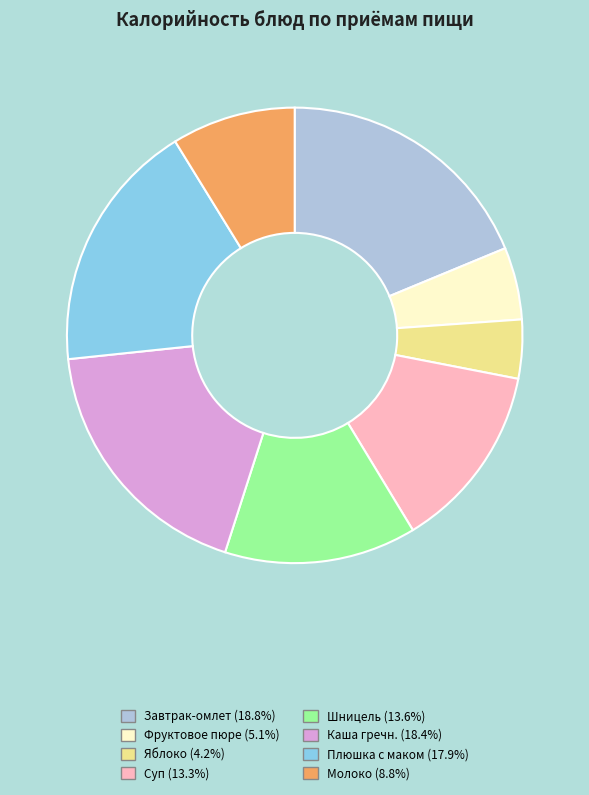

Does any single category account for the majority?

No